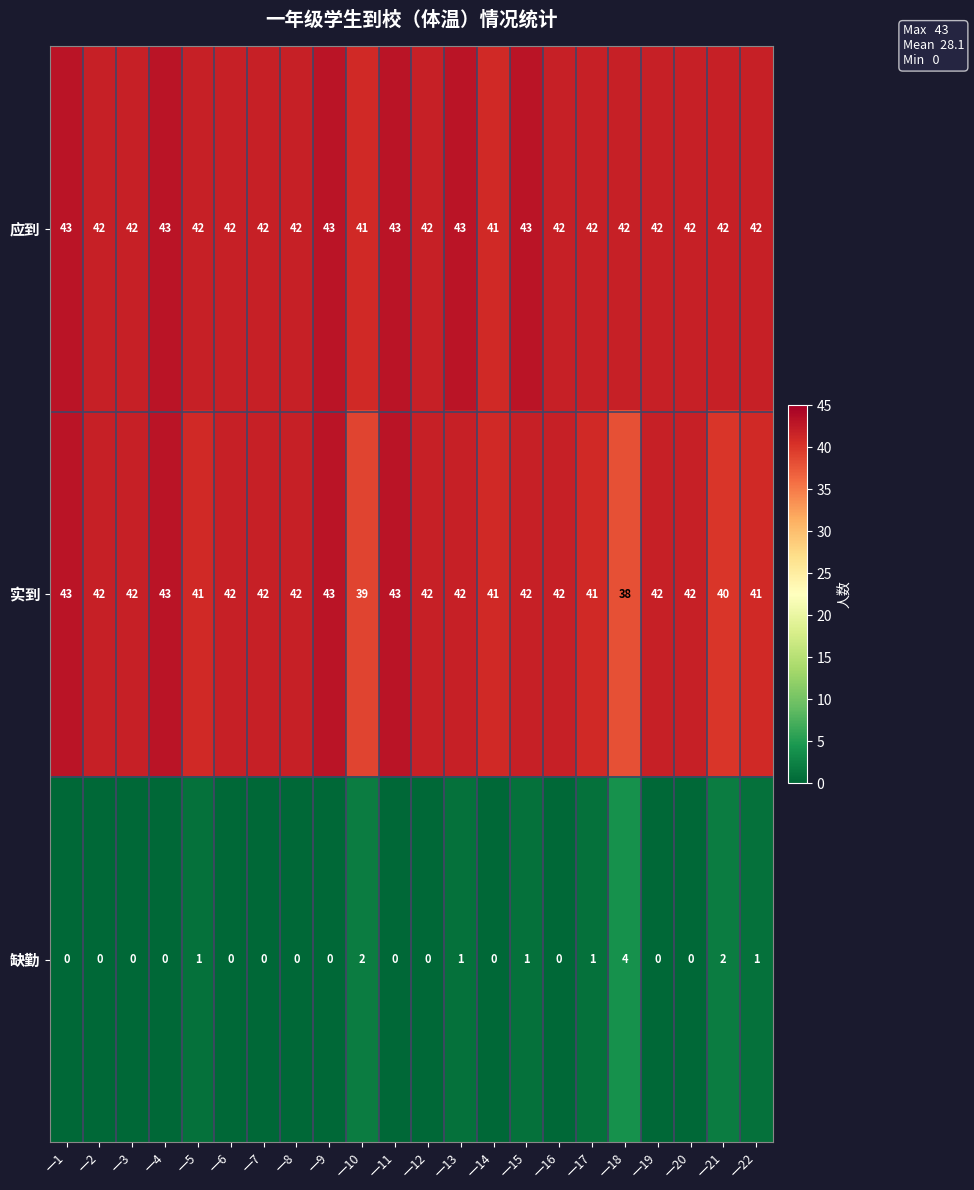

How many distinct data groups are displayed?

3